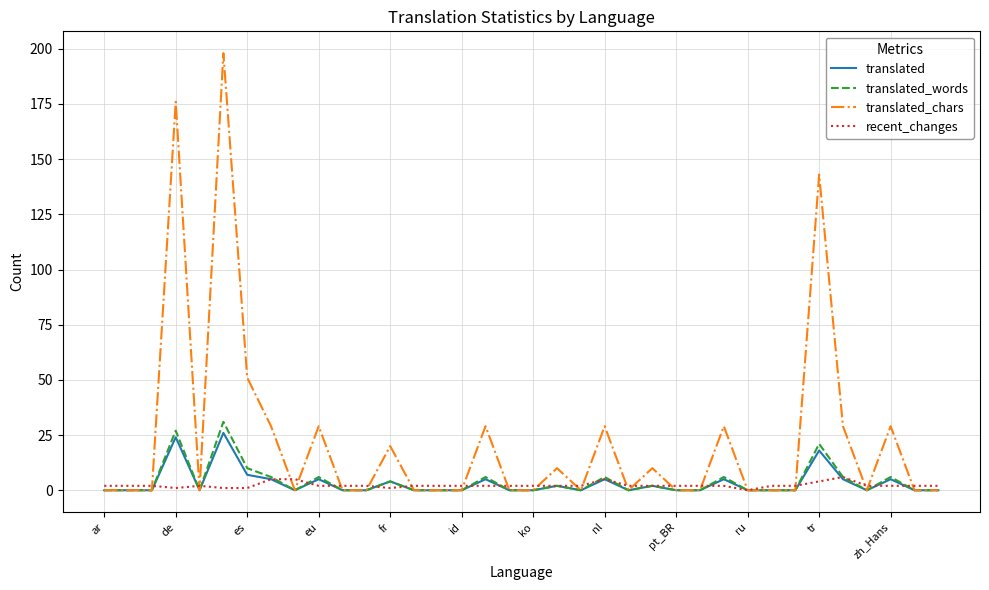

Which series has the largest total across all categories?

translated_chars